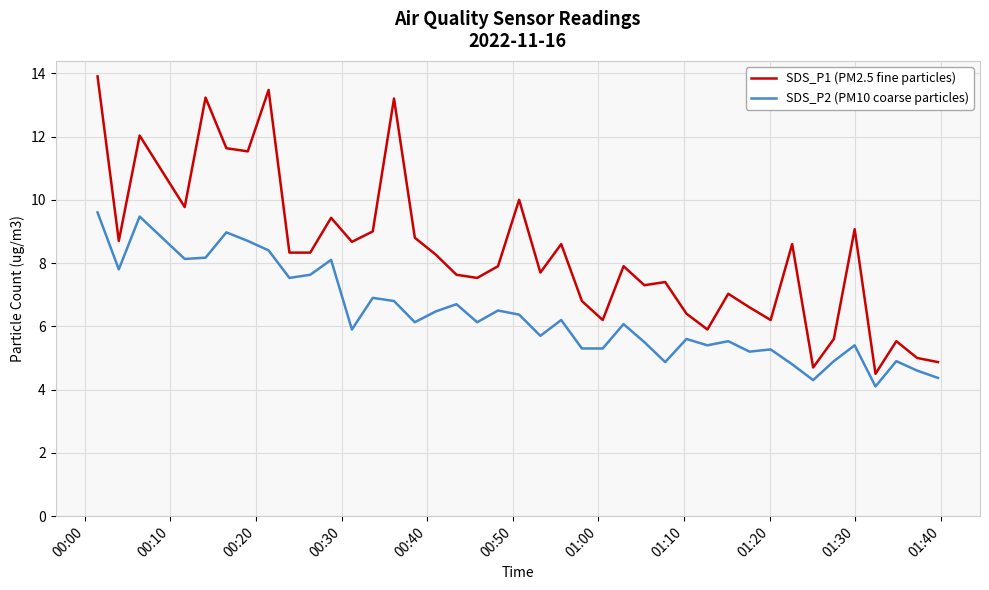

Which series has the widest spread of values?

SDS_P1 (PM2.5 fine particles)